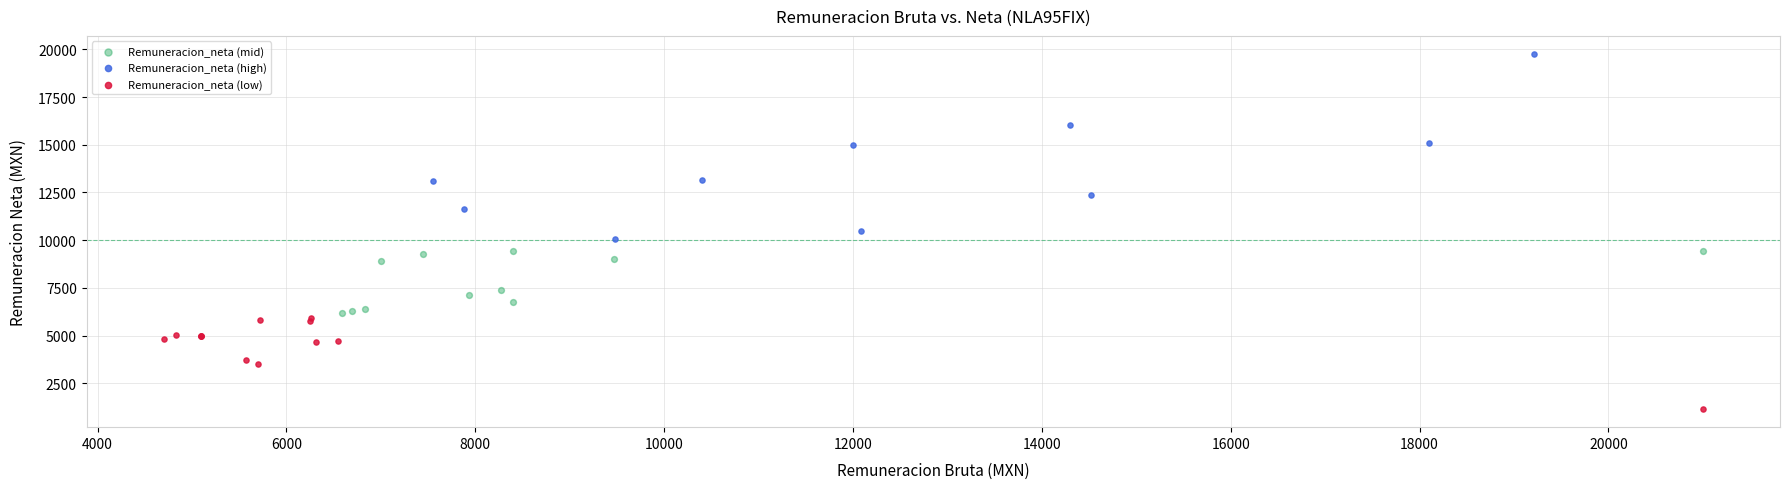

Which series has the widest spread of Y values?

Remuneracion_neta (high)